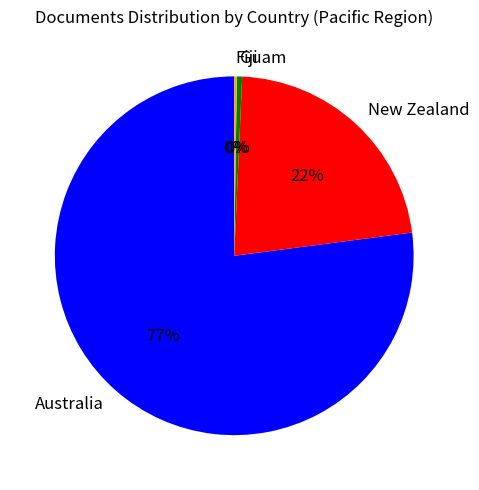

To the nearest percent, what is the average slice percentage?

25%